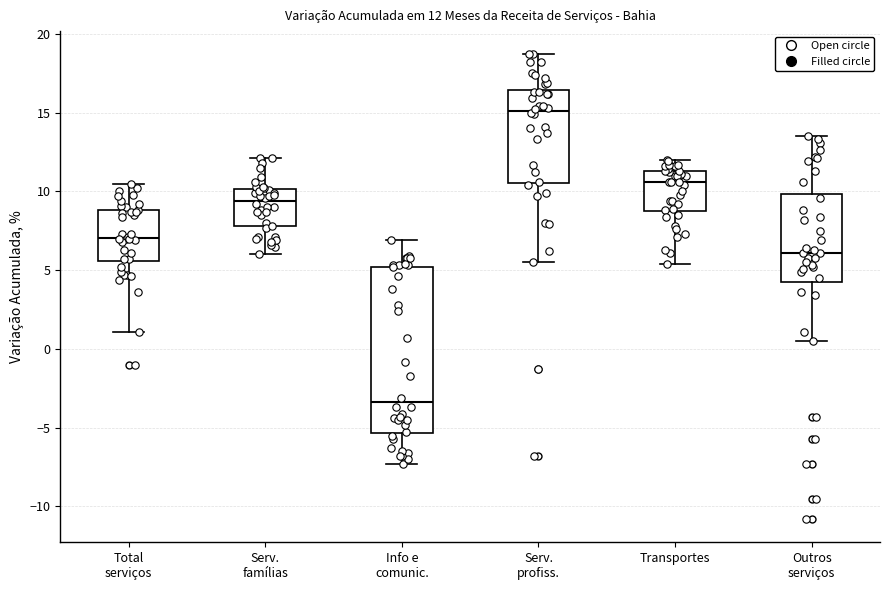

Which box is the tallest, from its lower edge to its upper edge?

Info e comunic.